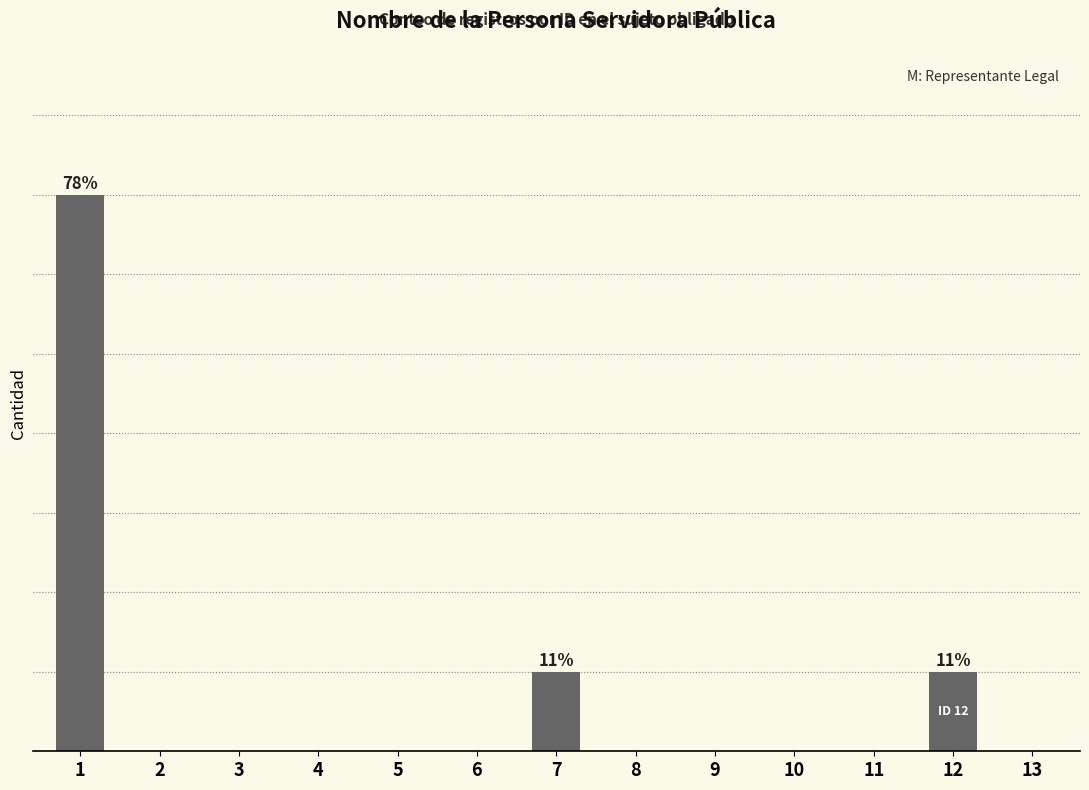

Rank the categories by value from lowest to highest.

2, 3, 4, 5, 6, 8, 9, 10, 11, 13, 7, 12, 1